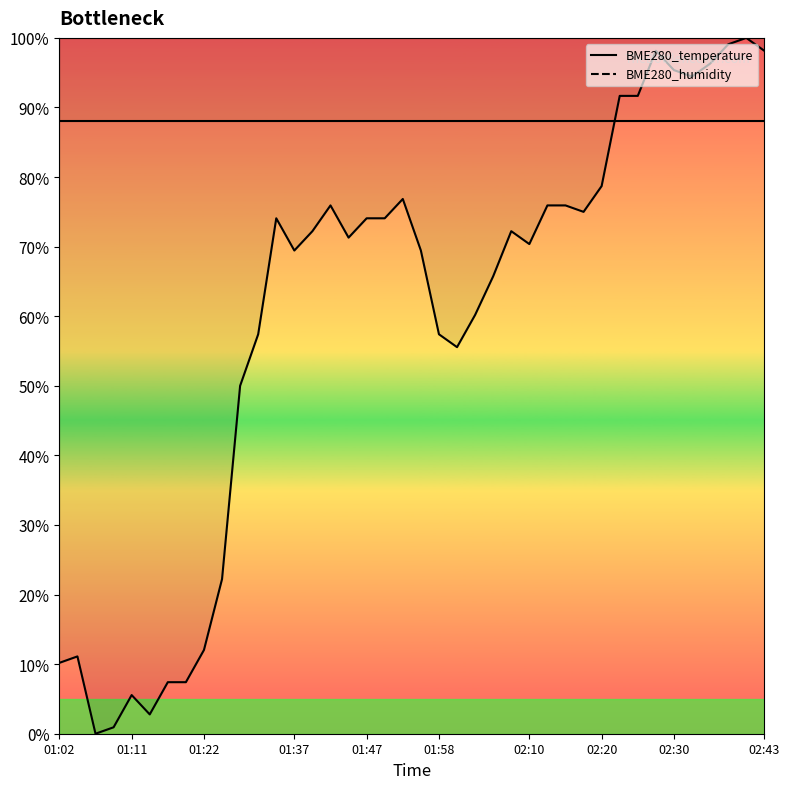

Where is the data nearest to the value 50?

01:27